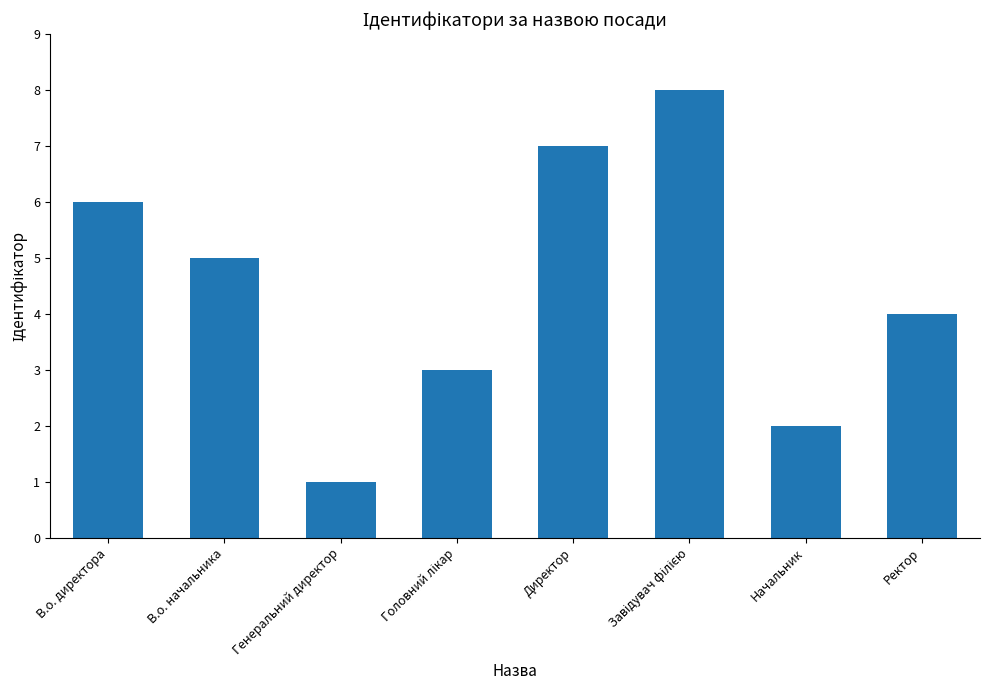

What is the difference between the maximum and minimum values?

7